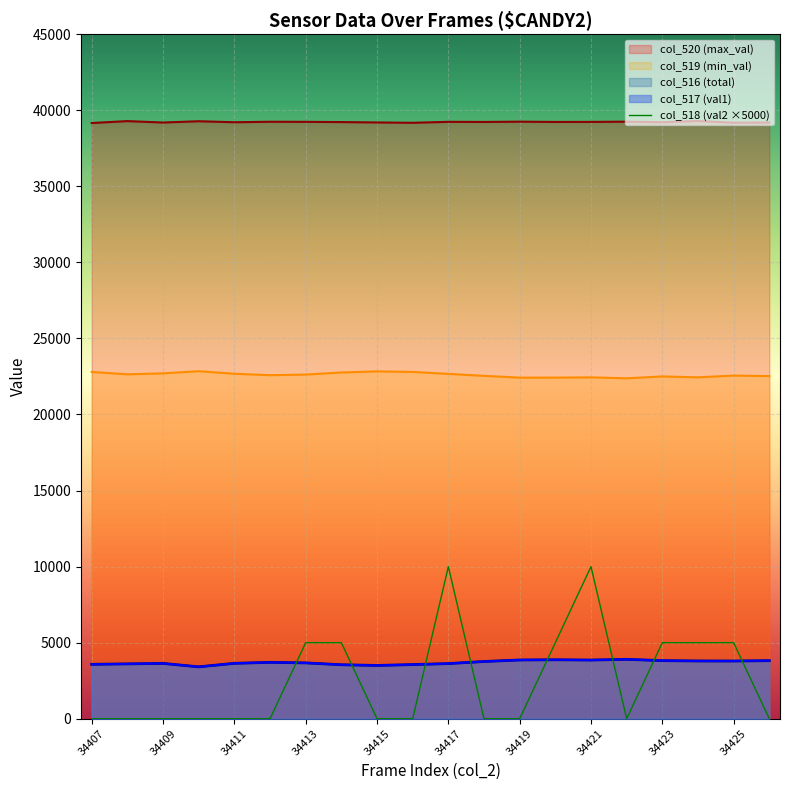

Reading left to right, transcribe all the data shown in this chart.

col_516 (total): 34407=3577	34408=3606	34409=3637	34410=3411	34411=3642	34412=3706	34413=3671	34414=3549	34415=3502	34416=3560	34417=3625	34418=3762	34419=3862	34420=3877	34421=3858	34422=3905	34423=3819	34424=3798	34425=3795	34426=3816
col_517 (val1): 34407=3577	34408=3606	34409=3637	34410=3411	34411=3642	34412=3706	34413=3670	34414=3548	34415=3502	34416=3560	34417=3623	34418=3762	34419=3862	34420=3876	34421=3856	34422=3905	34423=3818	34424=3797	34425=3794	34426=3816
col_518 (val2): 34407=0	34408=0	34409=0	34410=0	34411=0	34412=0	34413=5000	34414=5000	34415=0	34416=0	34417=10000	34418=0	34419=0	34420=5000	34421=10000	34422=0	34423=5000	34424=5000	34425=5000	34426=0
col_519 (min_val): 34407=22796	34408=22642	34409=22704	34410=22846	34411=22680	34412=22584	34413=22625	34414=22762	34415=22834	34416=22799	34417=22670	34418=22541	34419=22423	34420=22425	34421=22441	34422=22380	34423=22502	34424=22444	34425=22558	34426=22524
col_520 (max_val): 34407=39162	34408=39287	34409=39194	34410=39278	34411=39213	34412=39245	34413=39239	34414=39224	34415=39199	34416=39176	34417=39240	34418=39232	34419=39250	34420=39233	34421=39236	34422=39250	34423=39214	34424=39293	34425=39182	34426=39195